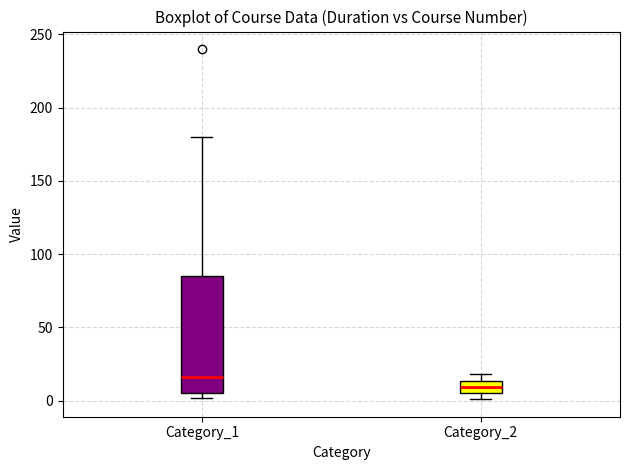

Which box is the tallest, from its lower edge to its upper edge?

Category_1